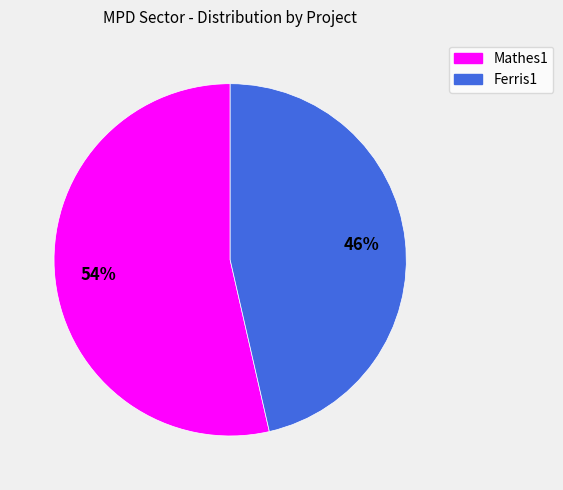

Which category has the smallest portion of the pie?

Ferris1